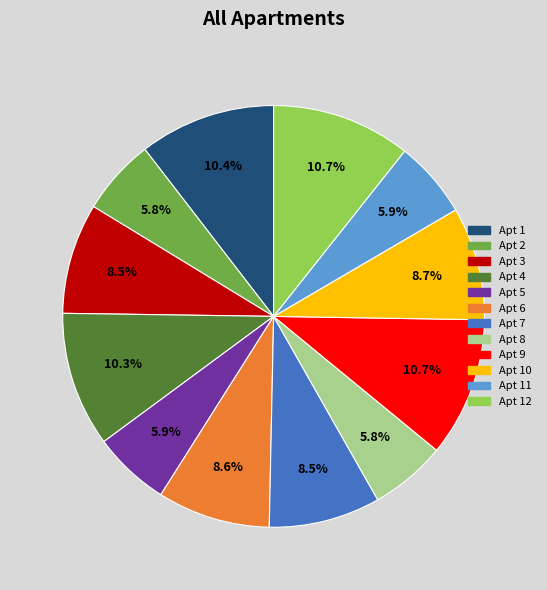

Is the sum of Apt 12 and Apt 6 greater than half?

No